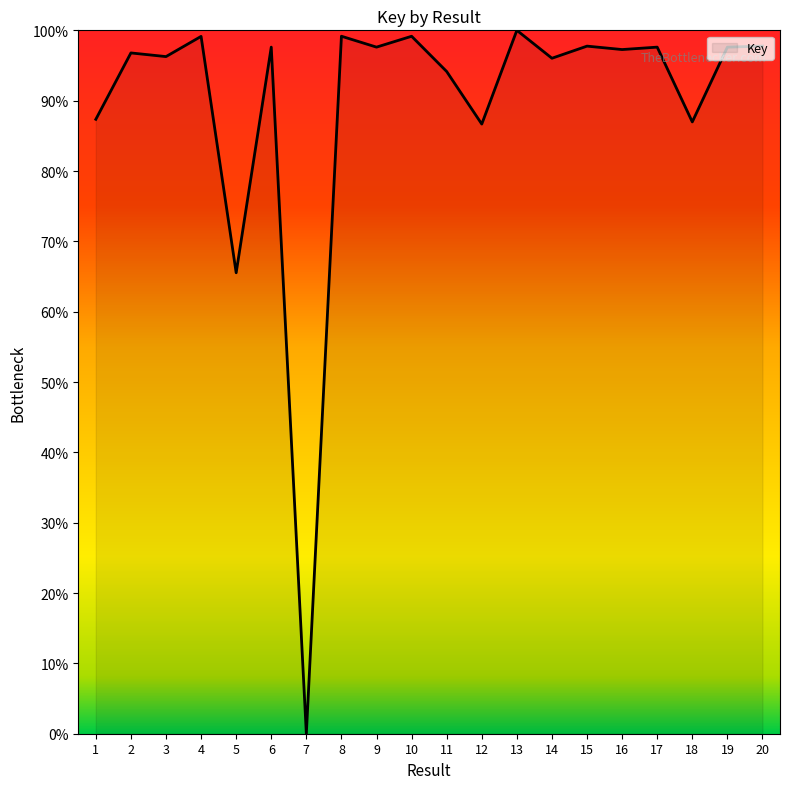

The value at 12 is 86.7. True or false?

True